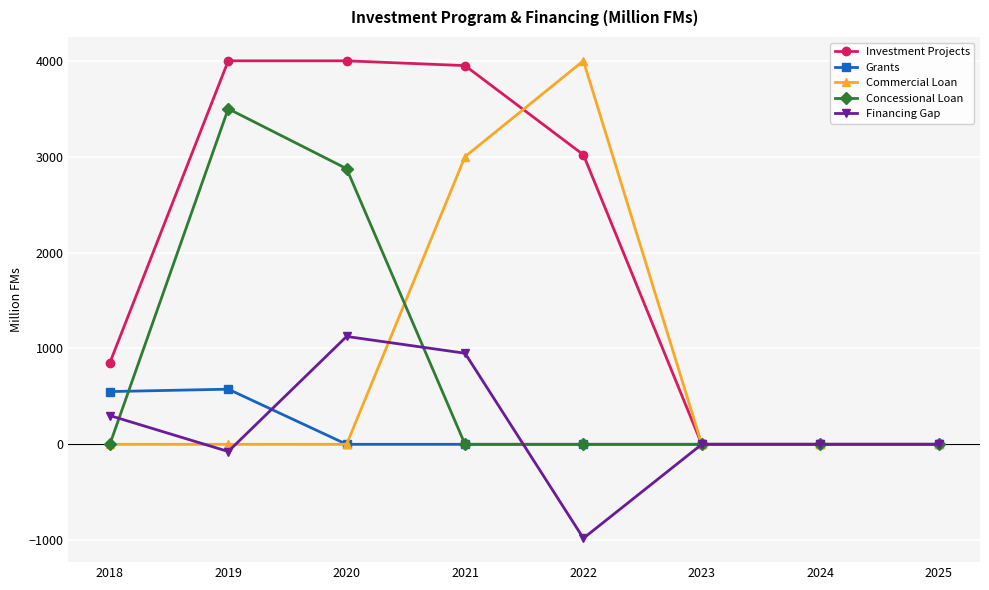

What is the average value of the Financing Gap series?

165